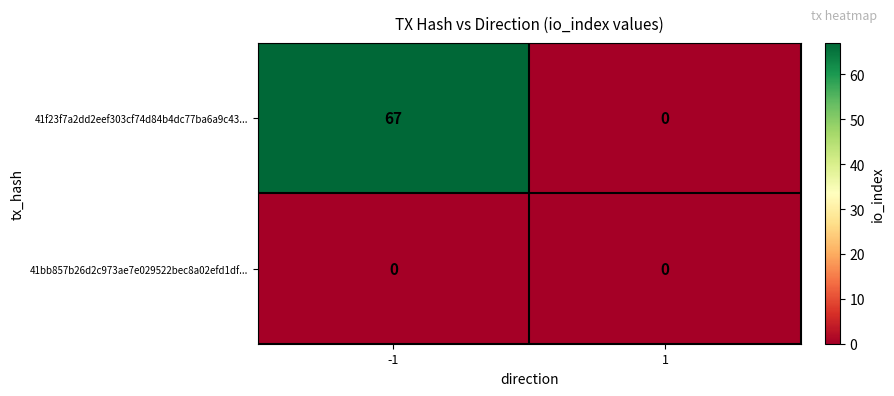

Reading left to right, what are all the values shown in this chart?

41f23f7a2dd2eef303cf74d84b4dc77ba6a9c43...: -1=67	1=0
41bb857b26d2c973ae7e029522bec8a02efd1df...: -1=0	1=0